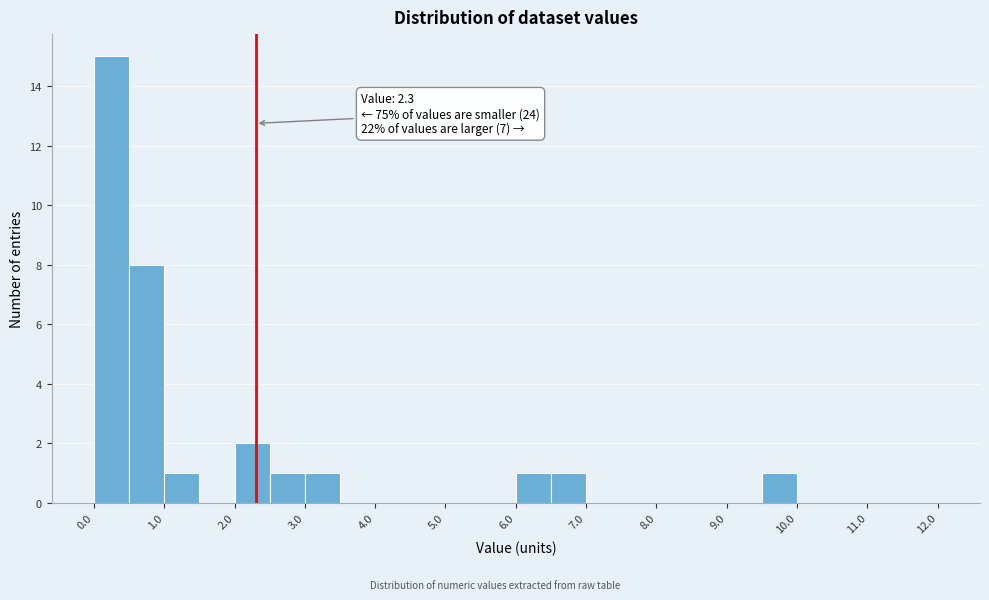

Which range on the x-axis has the tallest bar?

0.0 to 0.5